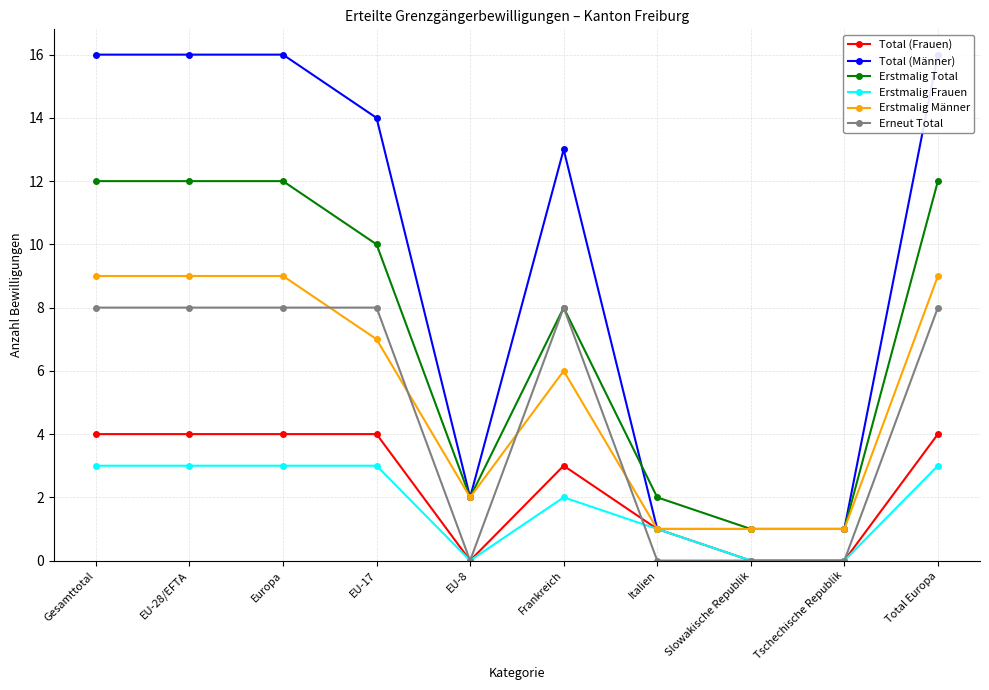

Which category has the highest value across all series?

Gesamttotal